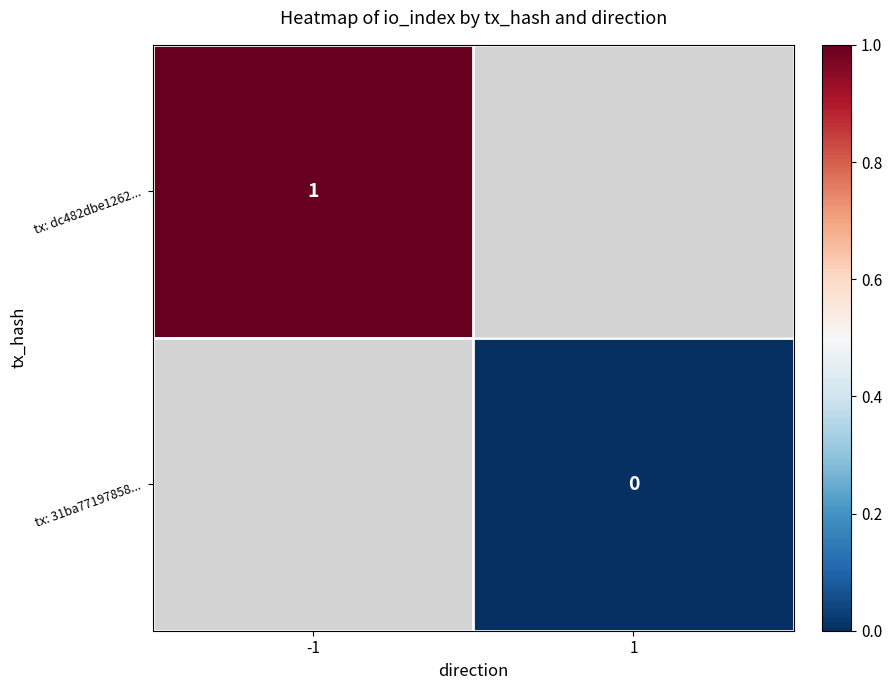

True or false: tx: dc482dbe1262... has a value of 0 at -1.

False